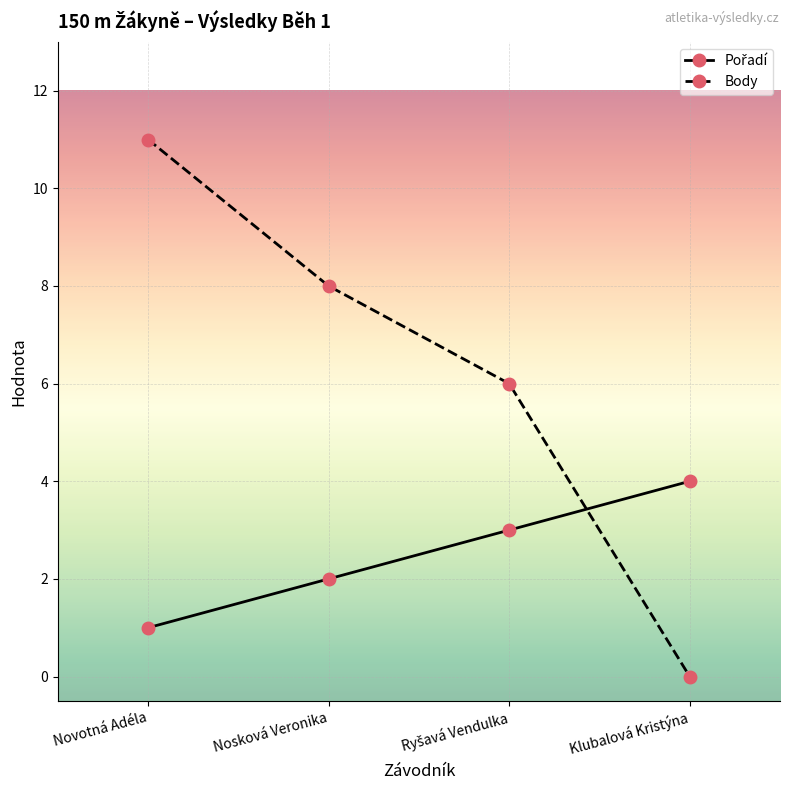

What is the spread (max minus min) of values at Nosková Veronika?

6